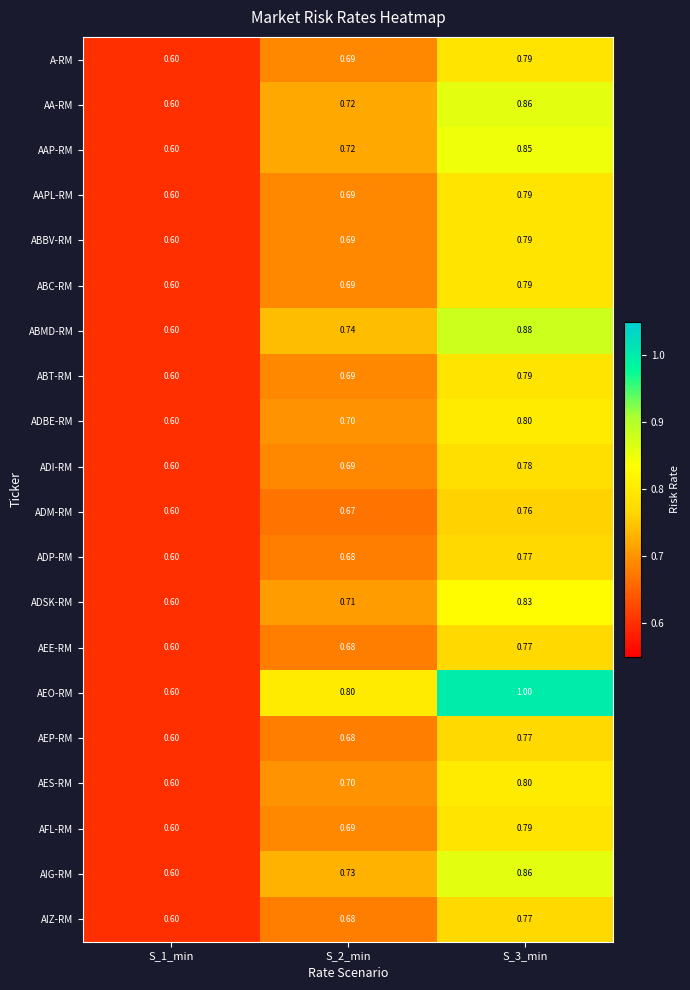

Which series has the largest total across all categories?

AEO-RM